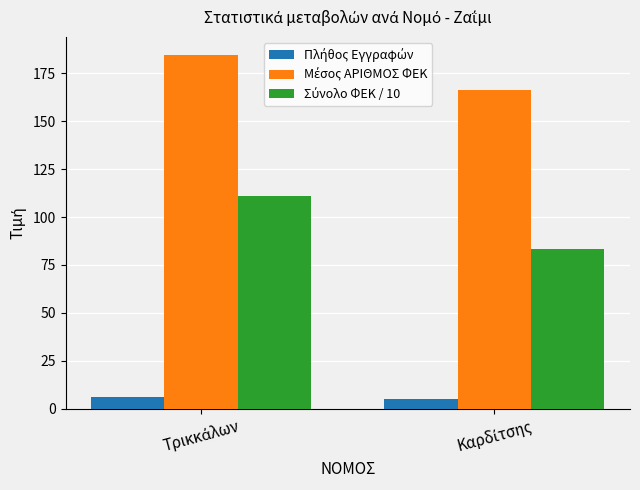

What is the minimum value shown in the chart?

5.0